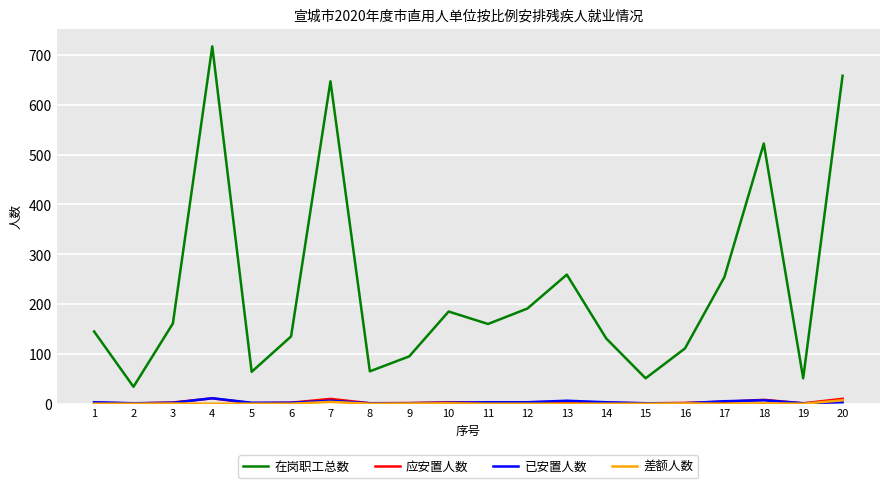

What is the difference between the highest and lowest values at 7?

643.3